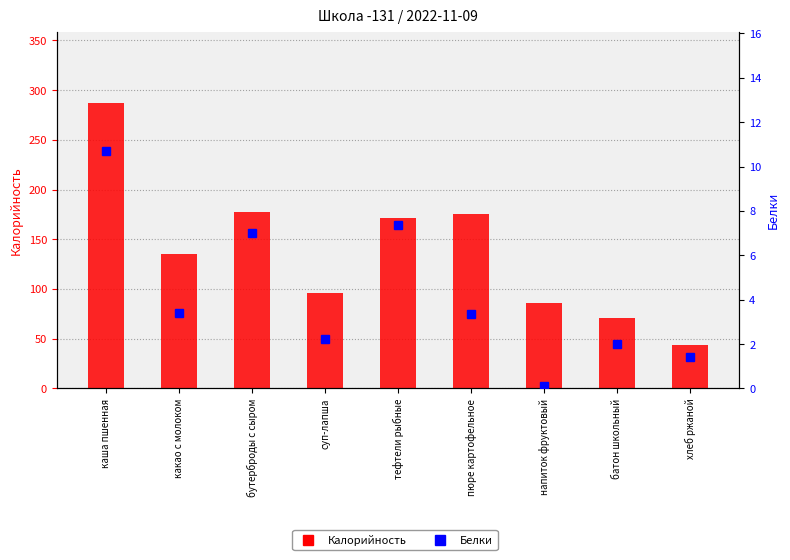

What is the value of the Белки bar at the 5th from the left?

7.4